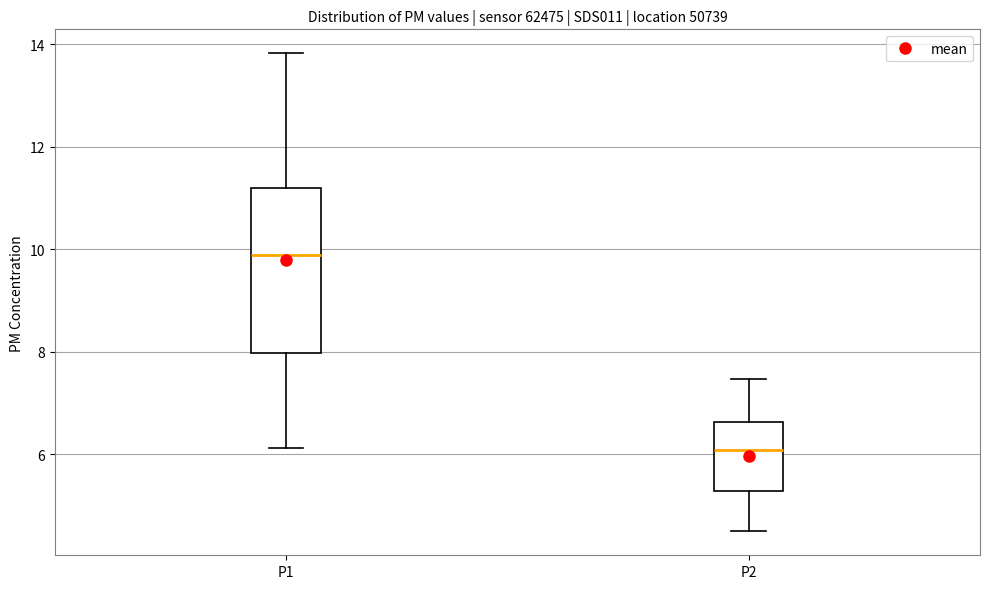

Which box's median line is the highest?

P1